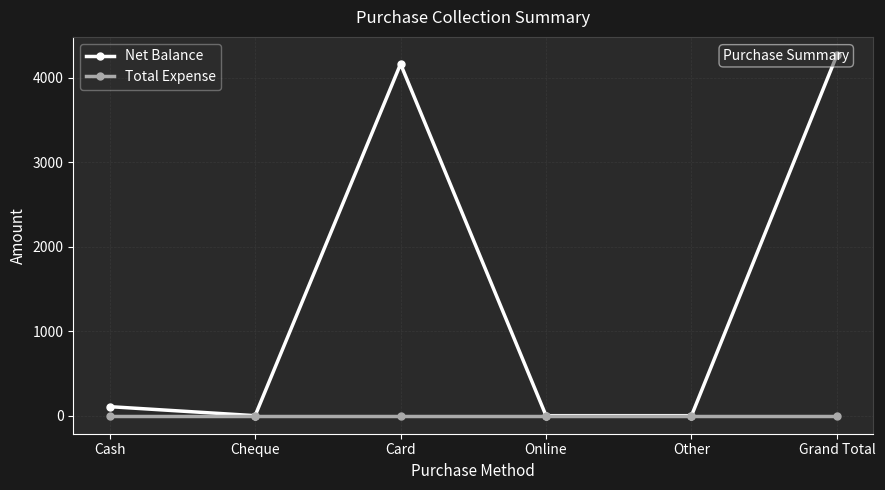

At which label does Total Expense reach its minimum?

Cash